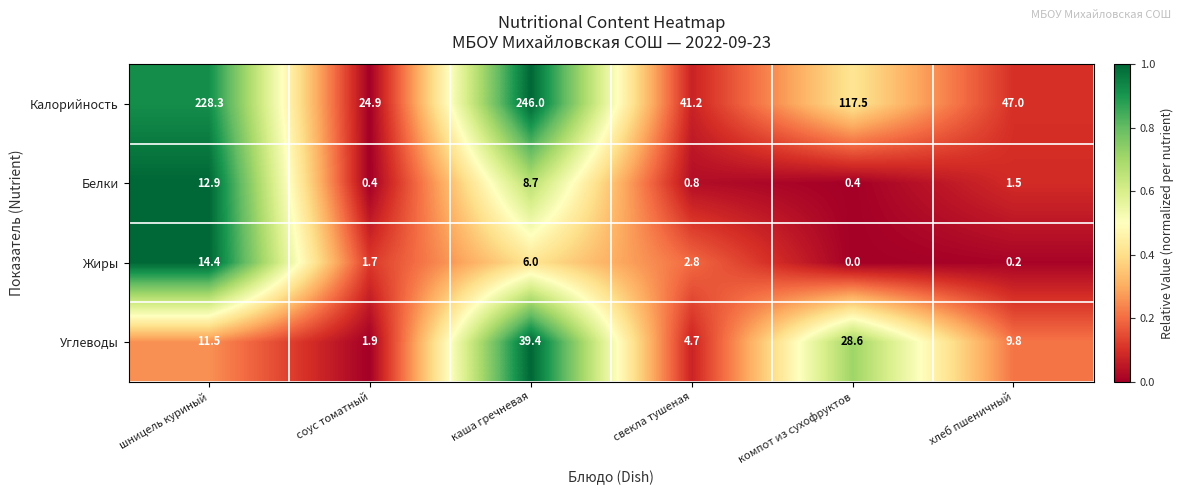

Reading left to right, extract all data points from this chart.

Калорийность: шницель куриный=228.3	соус томатный=24.9	каша гречневая=246.0	свекла тушеная=41.2	компот из сухофруктов=117.5	хлеб пшеничный=47.0
Белки: шницель куриный=12.9	соус томатный=0.4	каша гречневая=8.7	свекла тушеная=0.8	компот из сухофруктов=0.4	хлеб пшеничный=1.5
Жиры: шницель куриный=14.4	соус томатный=1.7	каша гречневая=6.0	свекла тушеная=2.8	компот из сухофруктов=0.0	хлеб пшеничный=0.2
Углеводы: шницель куриный=11.5	соус томатный=1.9	каша гречневая=39.4	свекла тушеная=4.7	компот из сухофруктов=28.6	хлеб пшеничный=9.8